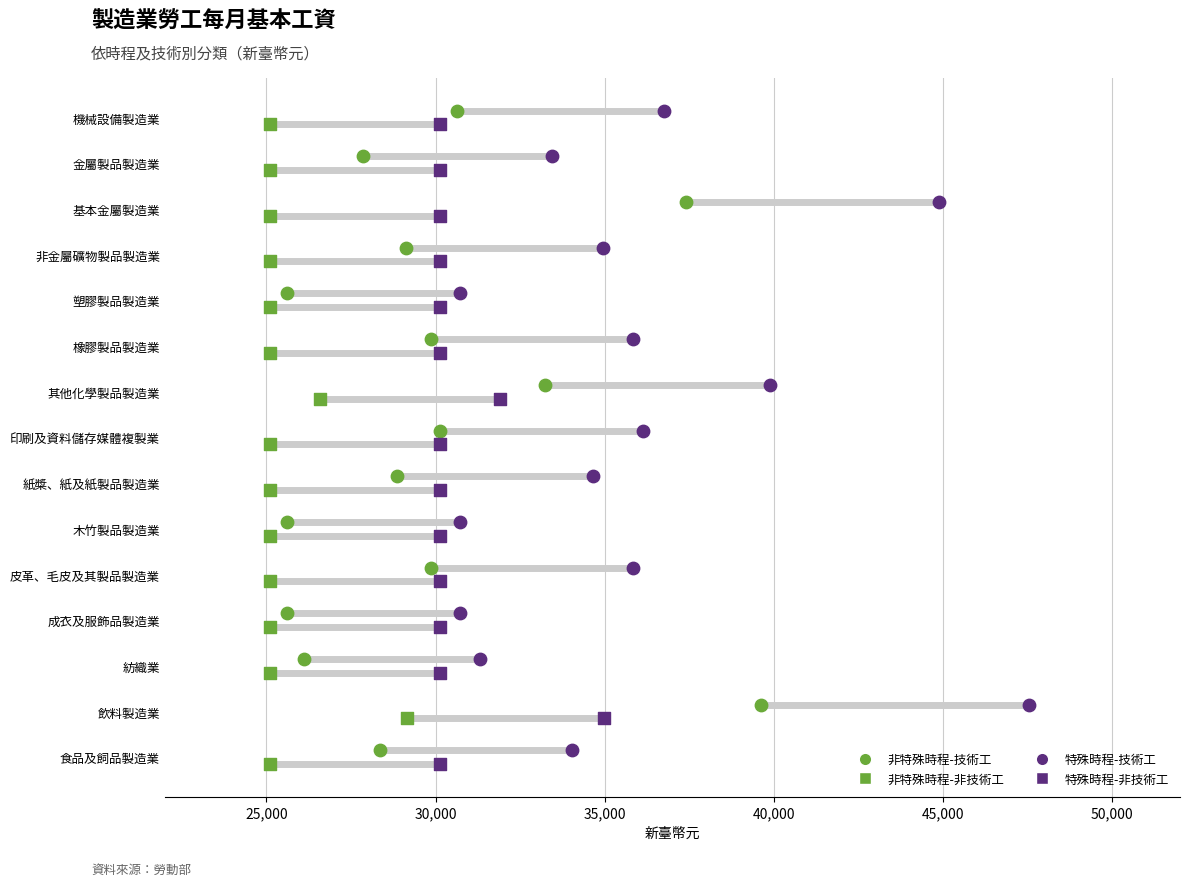

Which series reaches the maximum Y coordinate?

非特殊時程-技術工